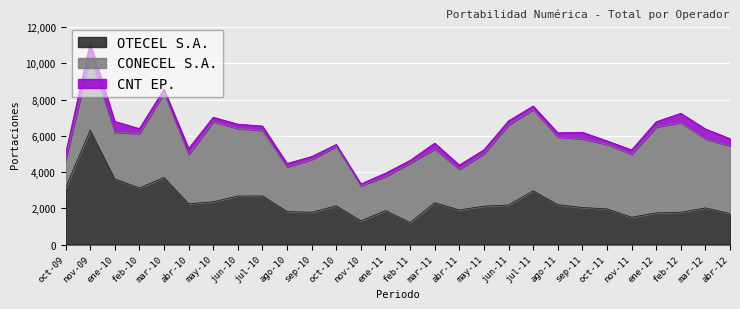

Rank the categories by CNT EP. value from highest to lowest.

nov-09, ene-10, mar-12, feb-12, abr-12, sep-11, oct-09, abr-10, mar-11, ene-12, feb-10, jul-10, may-10, jun-10, ago-11, nov-11, abr-11, jun-11, may-11, mar-10, jul-11, oct-11, ago-10, ene-11, sep-10, feb-11, oct-10, nov-10